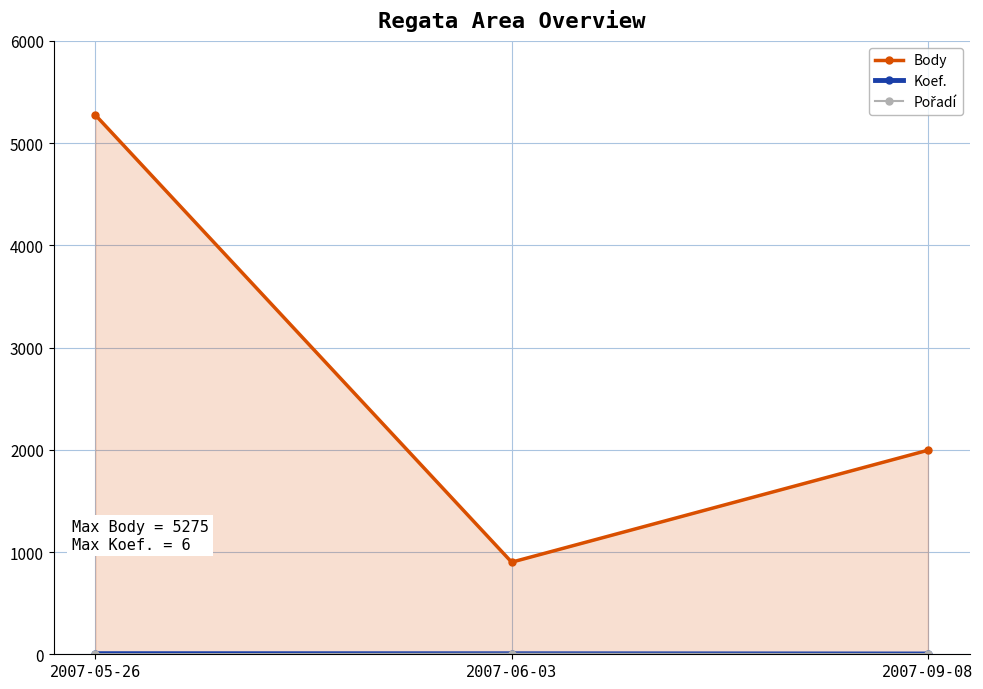

Reading left to right, extract all data points from this chart.

Body: 2007-05-26=5275	2007-06-03=901	2007-09-08=1996
Koef.: 2007-05-26=6	2007-06-03=5	2007-09-08=3
Pořadí: 2007-05-26=1	2007-06-03=5	2007-09-08=3